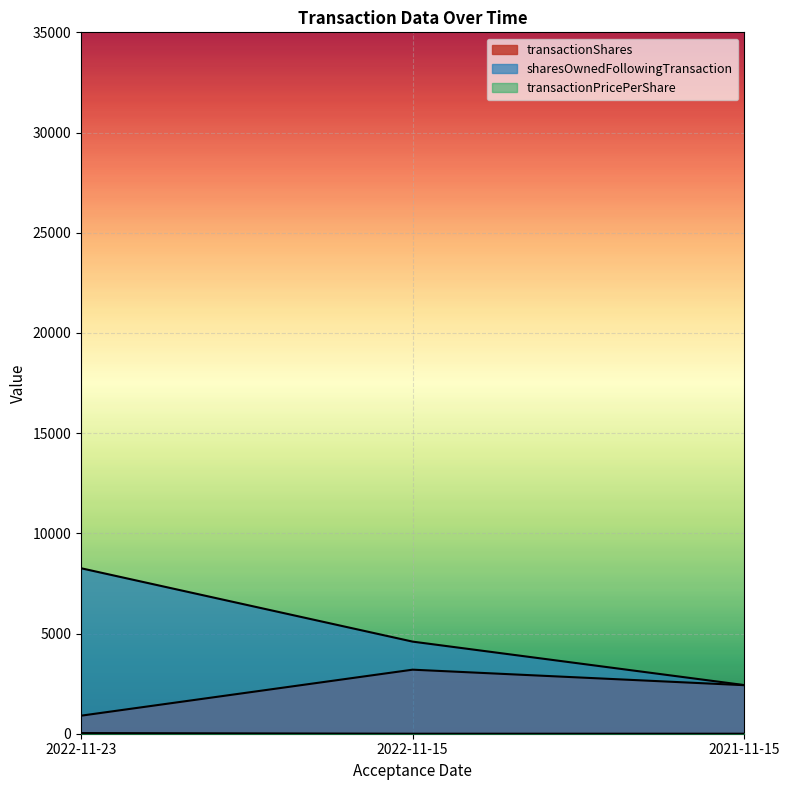

How many lines are shown in the chart?

3